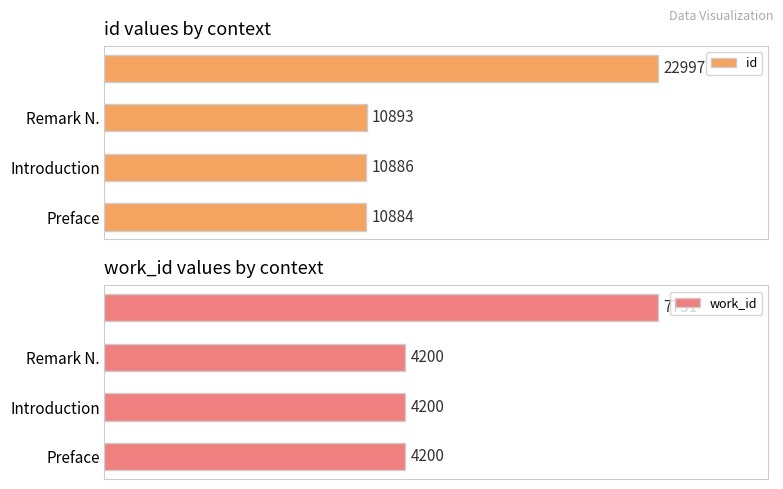

What are all the series names shown in the legend?

id, work_id